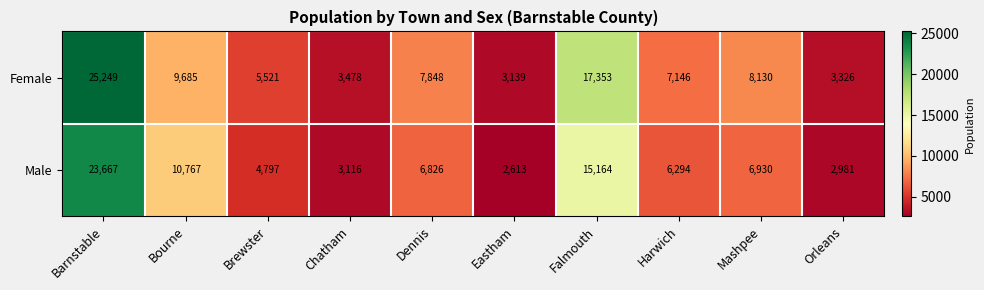

Reading left to right, extract all data points from this chart.

Female: Barnstable=25249	Bourne=9685	Brewster=5521	Chatham=3478	Dennis=7848	Eastham=3139	Falmouth=17353	Harwich=7146	Mashpee=8130	Orleans=3326
Male: Barnstable=23667	Bourne=10767	Brewster=4797	Chatham=3116	Dennis=6826	Eastham=2613	Falmouth=15164	Harwich=6294	Mashpee=6930	Orleans=2981